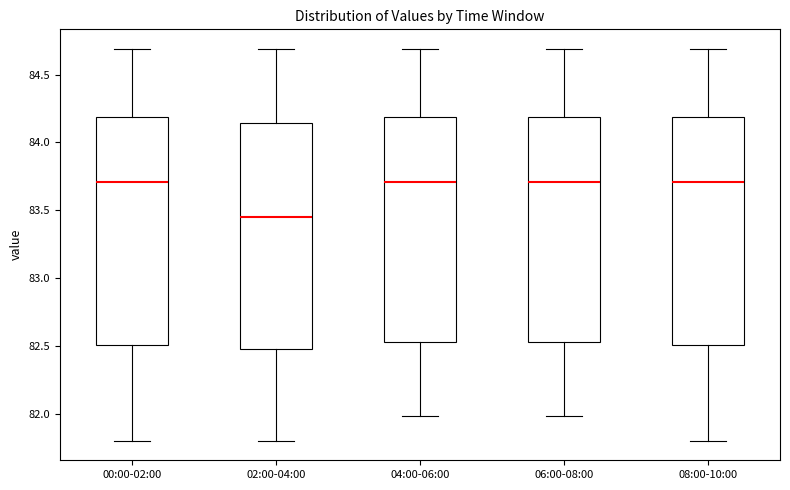

Reading left to right, transcribe this box plot: for each box, give where its median line is, the range the box spans, and where its two whiskers end, as read against the y-axis. The values are not printed on the chart, so give them approximately, as read against the axis.

00:00-02:00: median 83.70, box 82.50 to 84.20, whiskers 81.80 to 84.70
02:00-04:00: median 83.45, box 82.50 to 84.15, whiskers 81.80 to 84.70
04:00-06:00: median 83.70, box 82.55 to 84.20, whiskers 82.00 to 84.70
06:00-08:00: median 83.70, box 82.55 to 84.20, whiskers 82.00 to 84.70
08:00-10:00: median 83.70, box 82.50 to 84.20, whiskers 81.80 to 84.70